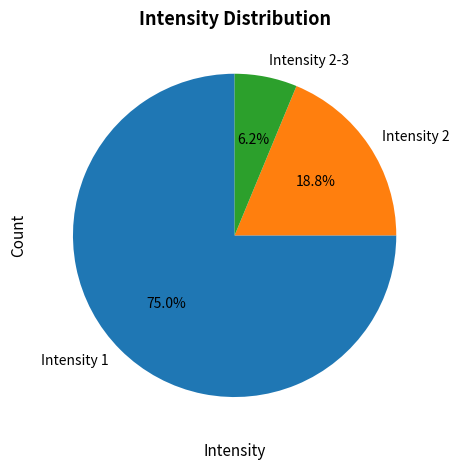

Count the number of slices in the pie.

3